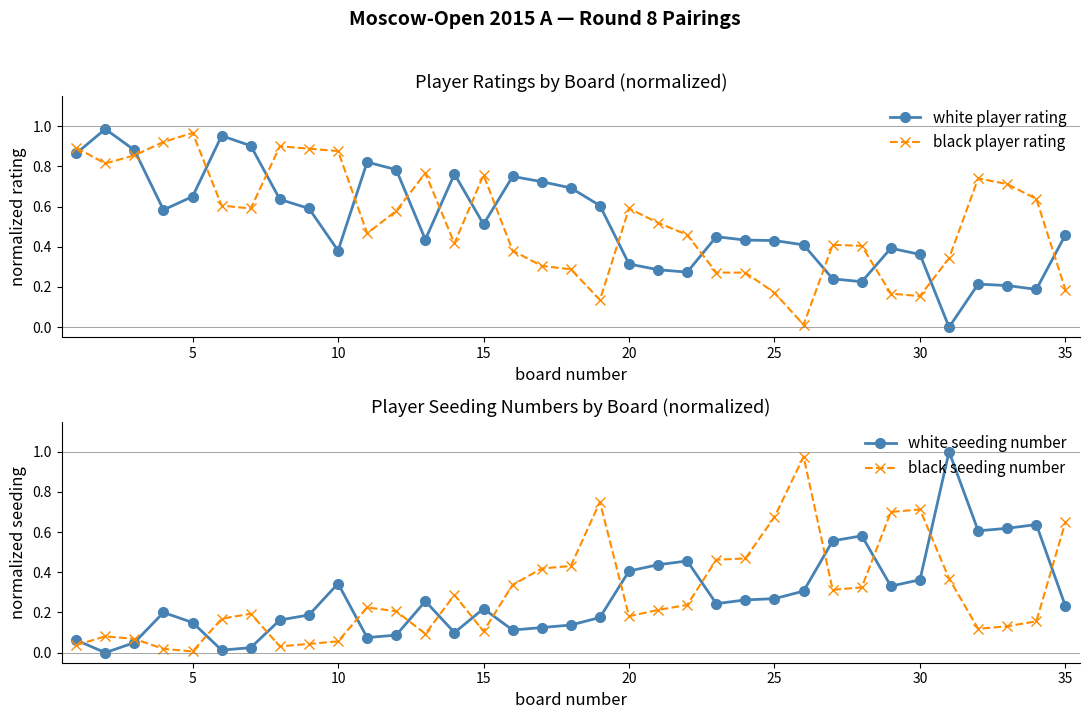

What is the difference between the second highest and minimum values in the black seeding number series?

0.7